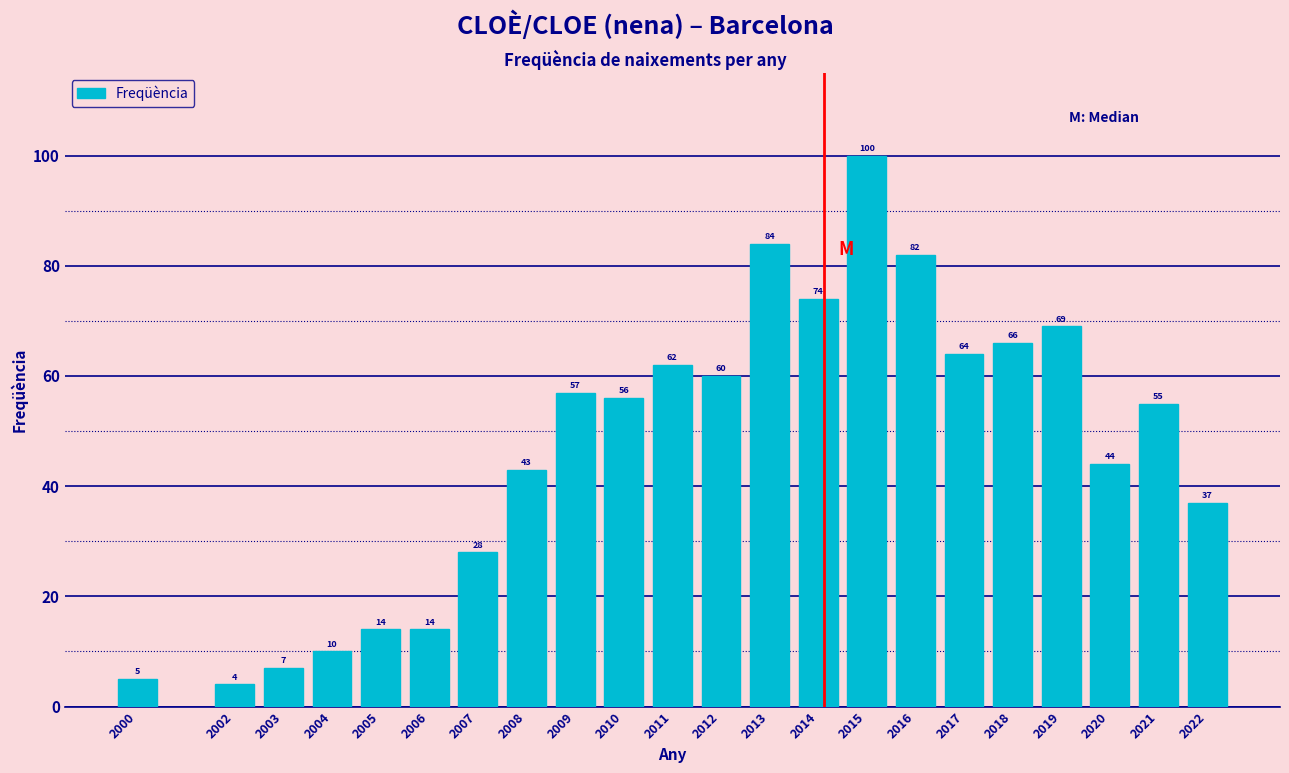

Reading right to left, transcribe all the data shown in this chart.

37	55	44	69	66	64	82	100	74	84	60	62	56	57	43	28	14	14	10	7	4	5